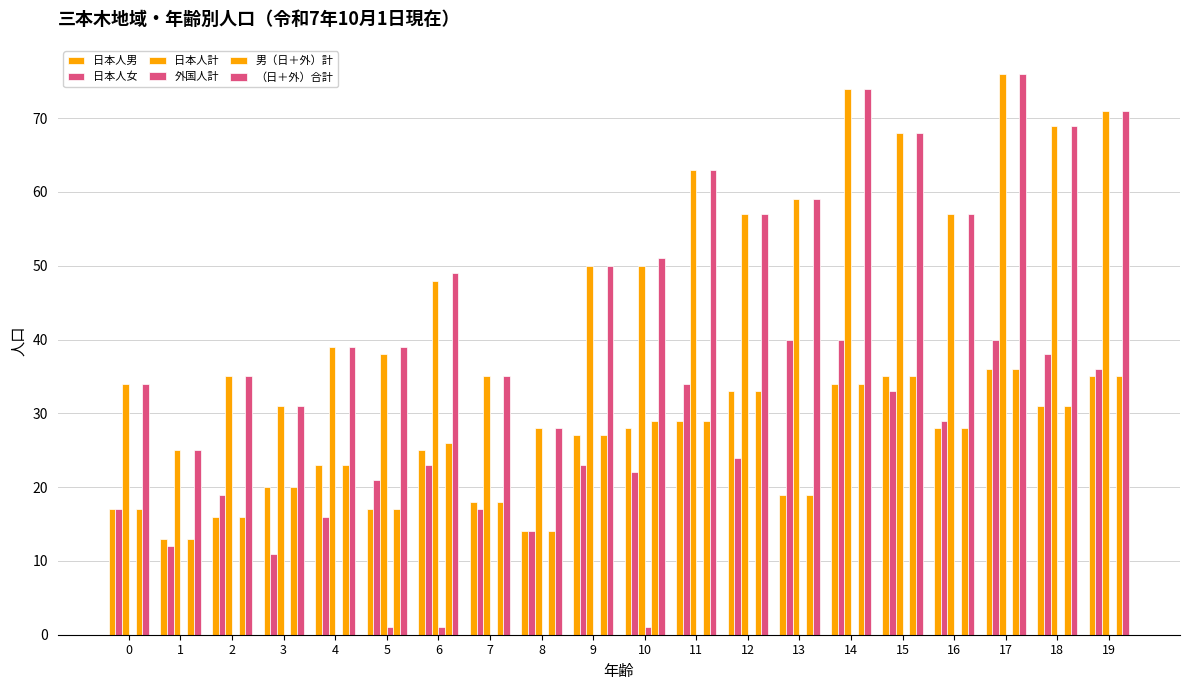

How many series are shown in this chart?

6